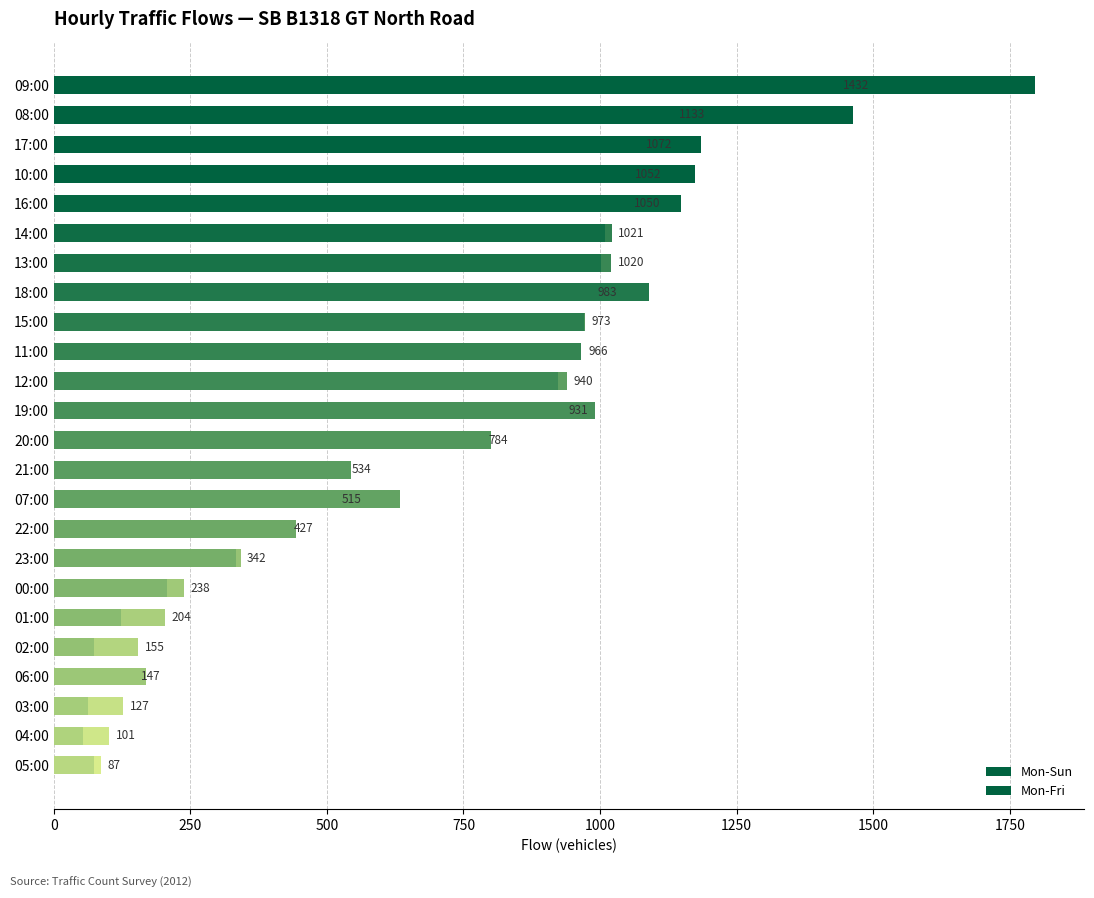

What is the sum of all Mon-Fri values?

17236